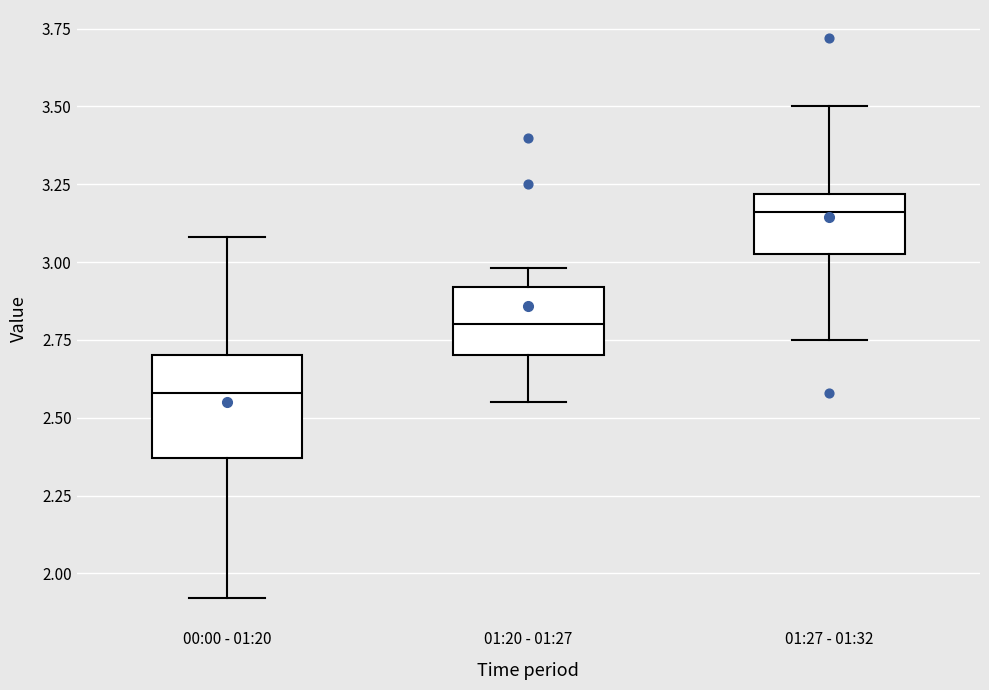

Comparing the boxes themselves (not the whiskers), which one is the tallest?

00:00 - 01:20